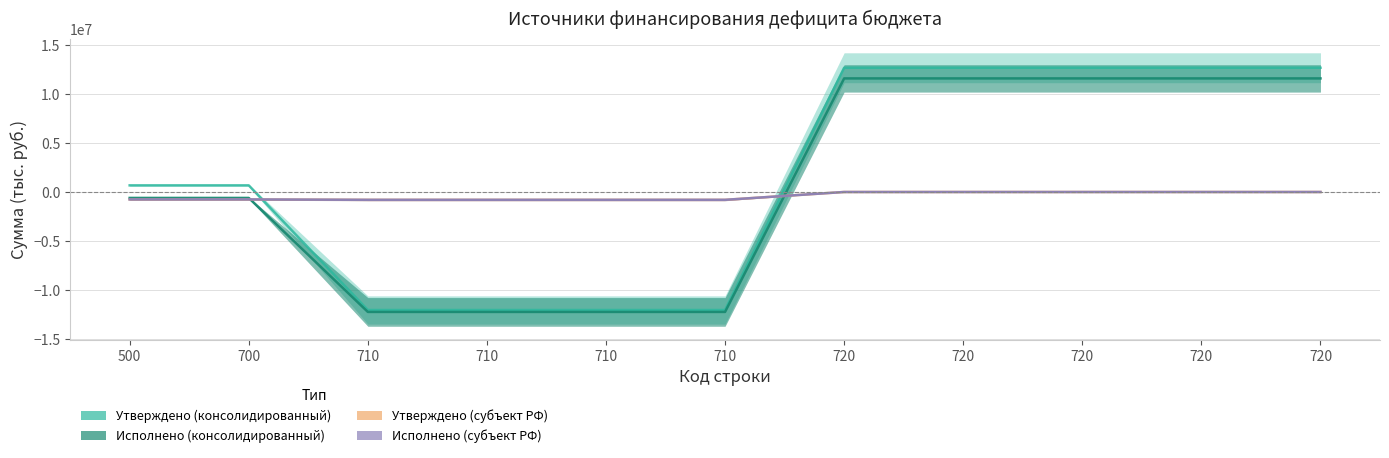

True or false: Утверждено (консолидированный) has more than 0 points higher than both neighbors.

False